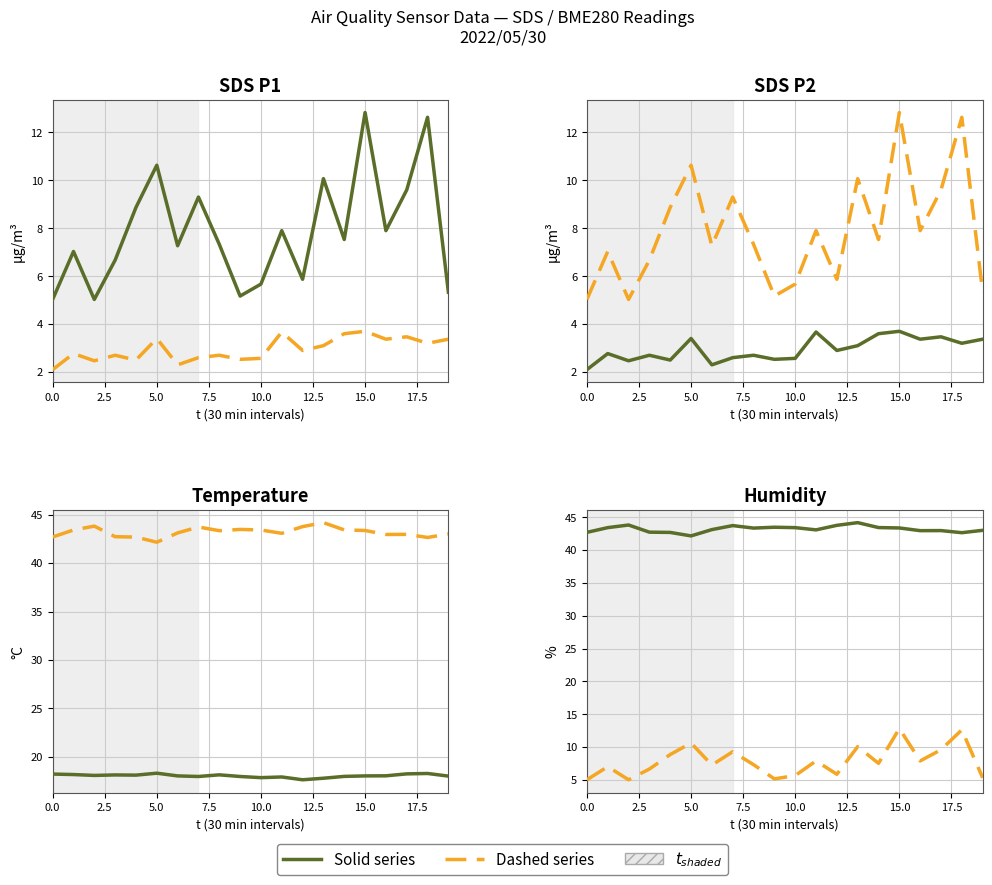

Count the number of data series in this chart.

2